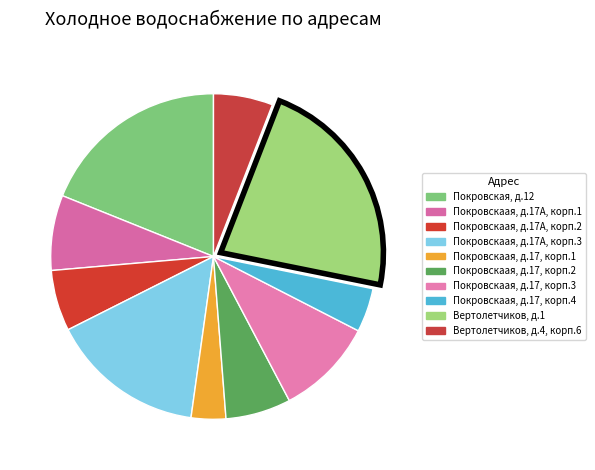

What is the total percentage of Покровскаая, д.17А, корп.1 and Покровскаая, д.17, корп.4?

11.8%